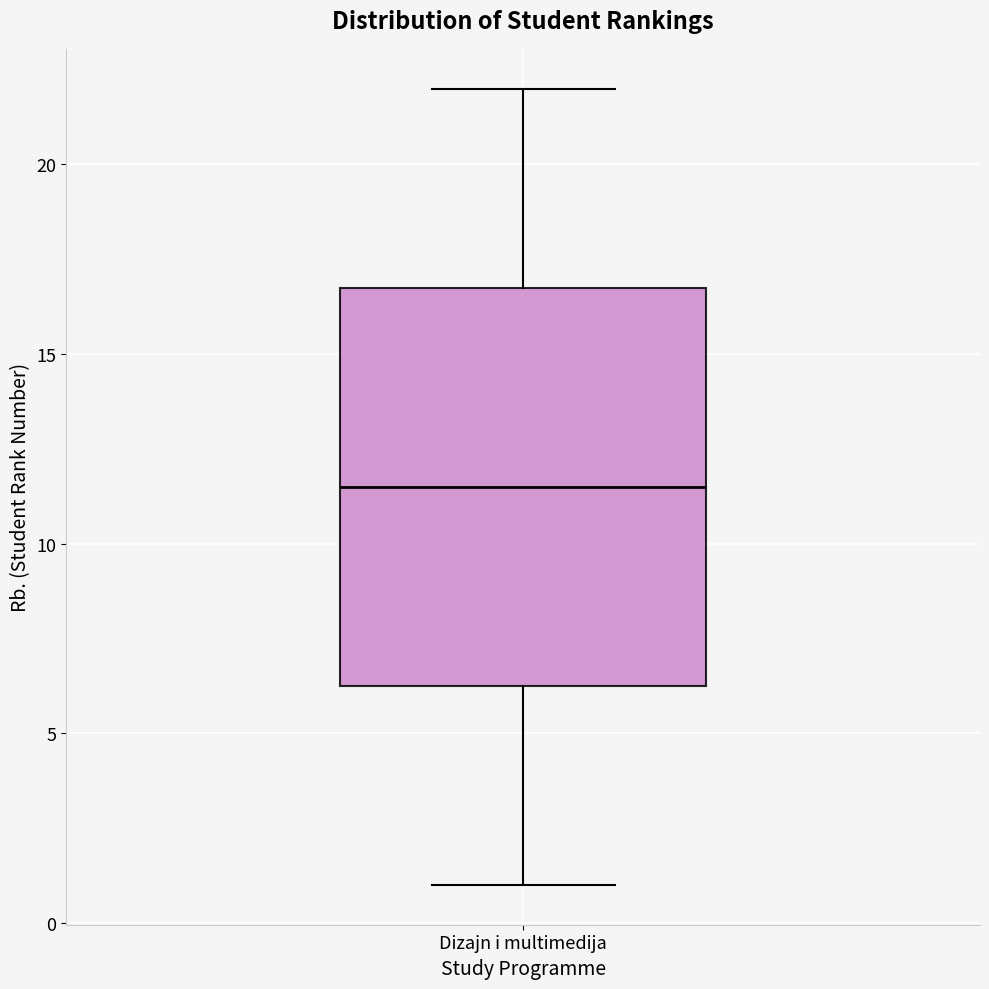

Read this box plot against the y-axis: the position of the median line, the range covered by the box, and the ends of both whiskers. The values are not printed on the chart, so give them approximately, as read against the axis.

median 11.5, box 6.5 to 17.0, whiskers 1.0 to 22.0